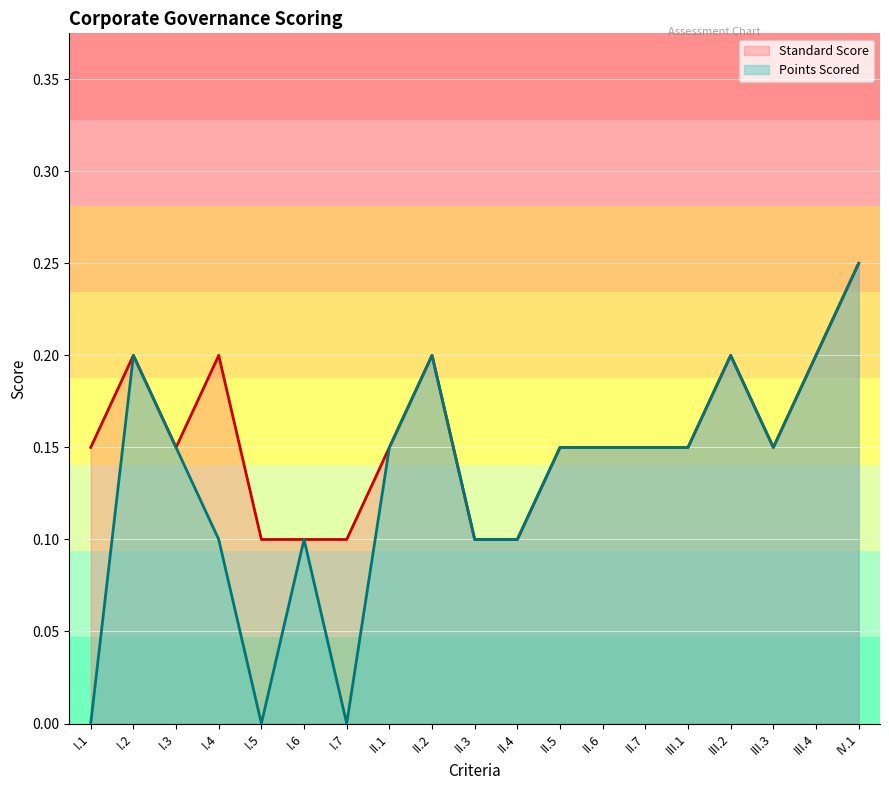

Rank the series by their maximum value, from highest to lowest.

Standard Score, Points Scored